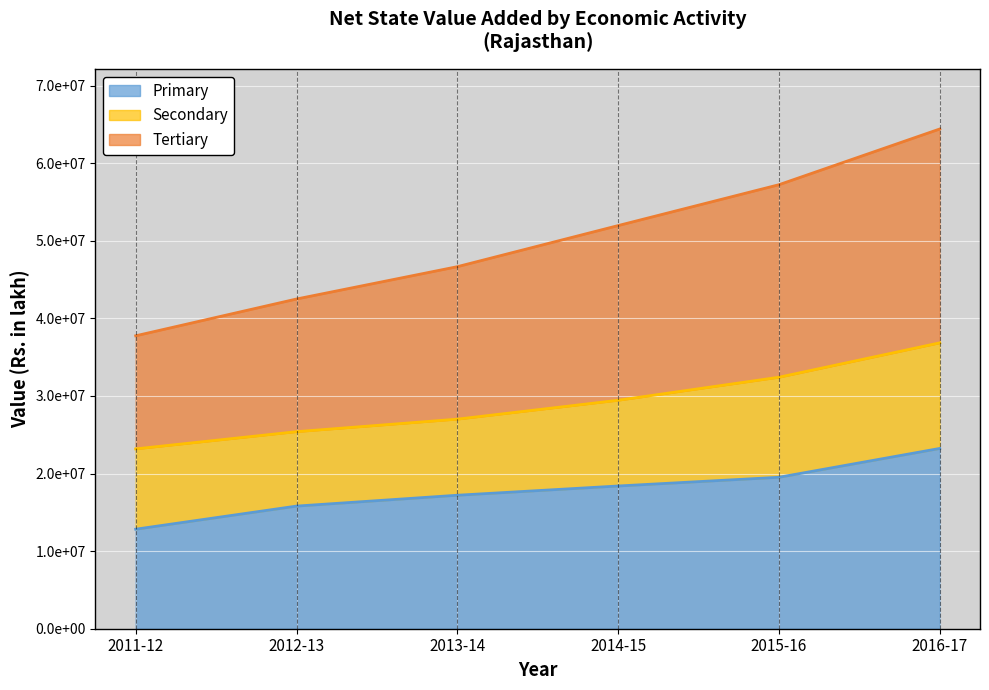

Where does the Tertiary series first go above 51952121?

2014-15